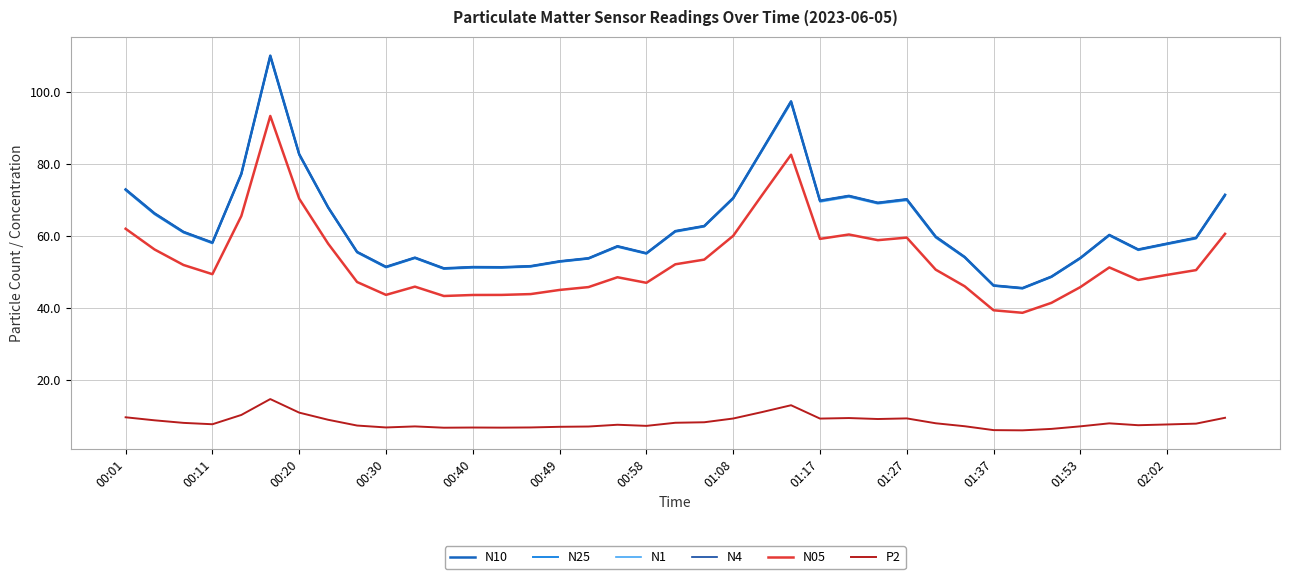

True or false: N25 and N05 cross at least once.

False